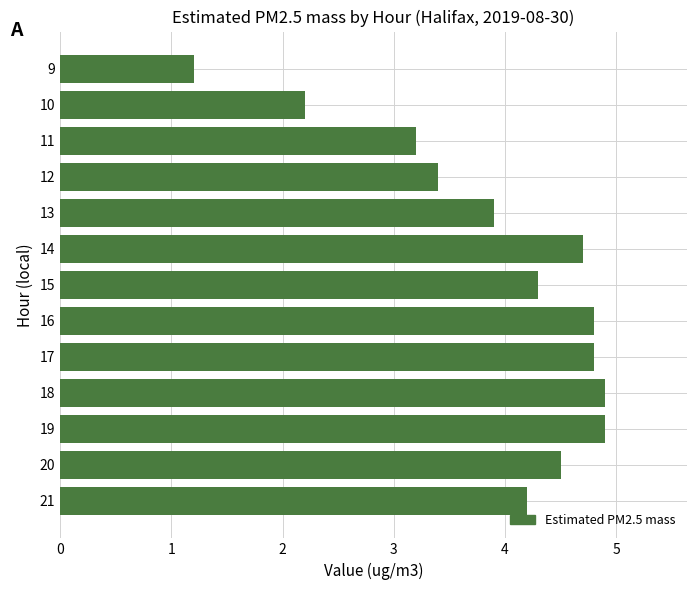

Reading top to bottom, list all the values displayed in this chart.

1.2	2.2	3.2	3.4	3.9	4.7	4.3	4.8	4.8	4.9	4.9	4.5	4.2